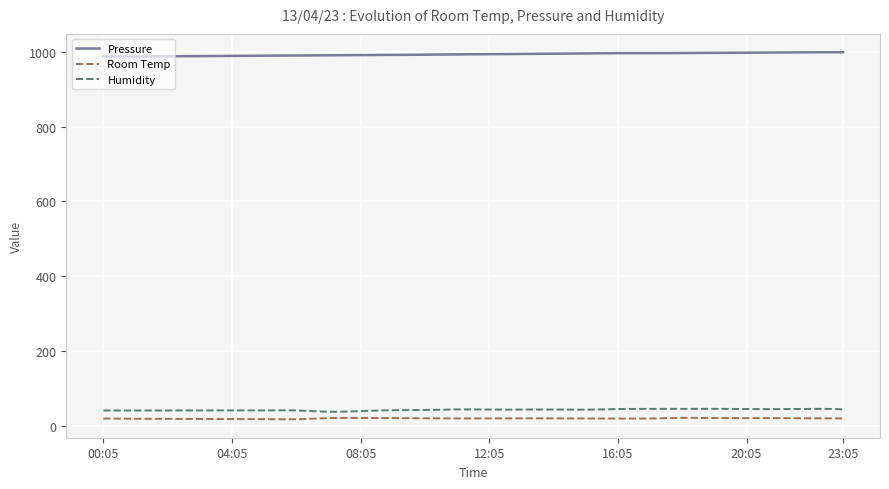

True or false: Room Temp has more than 2 interior local peaks.

True